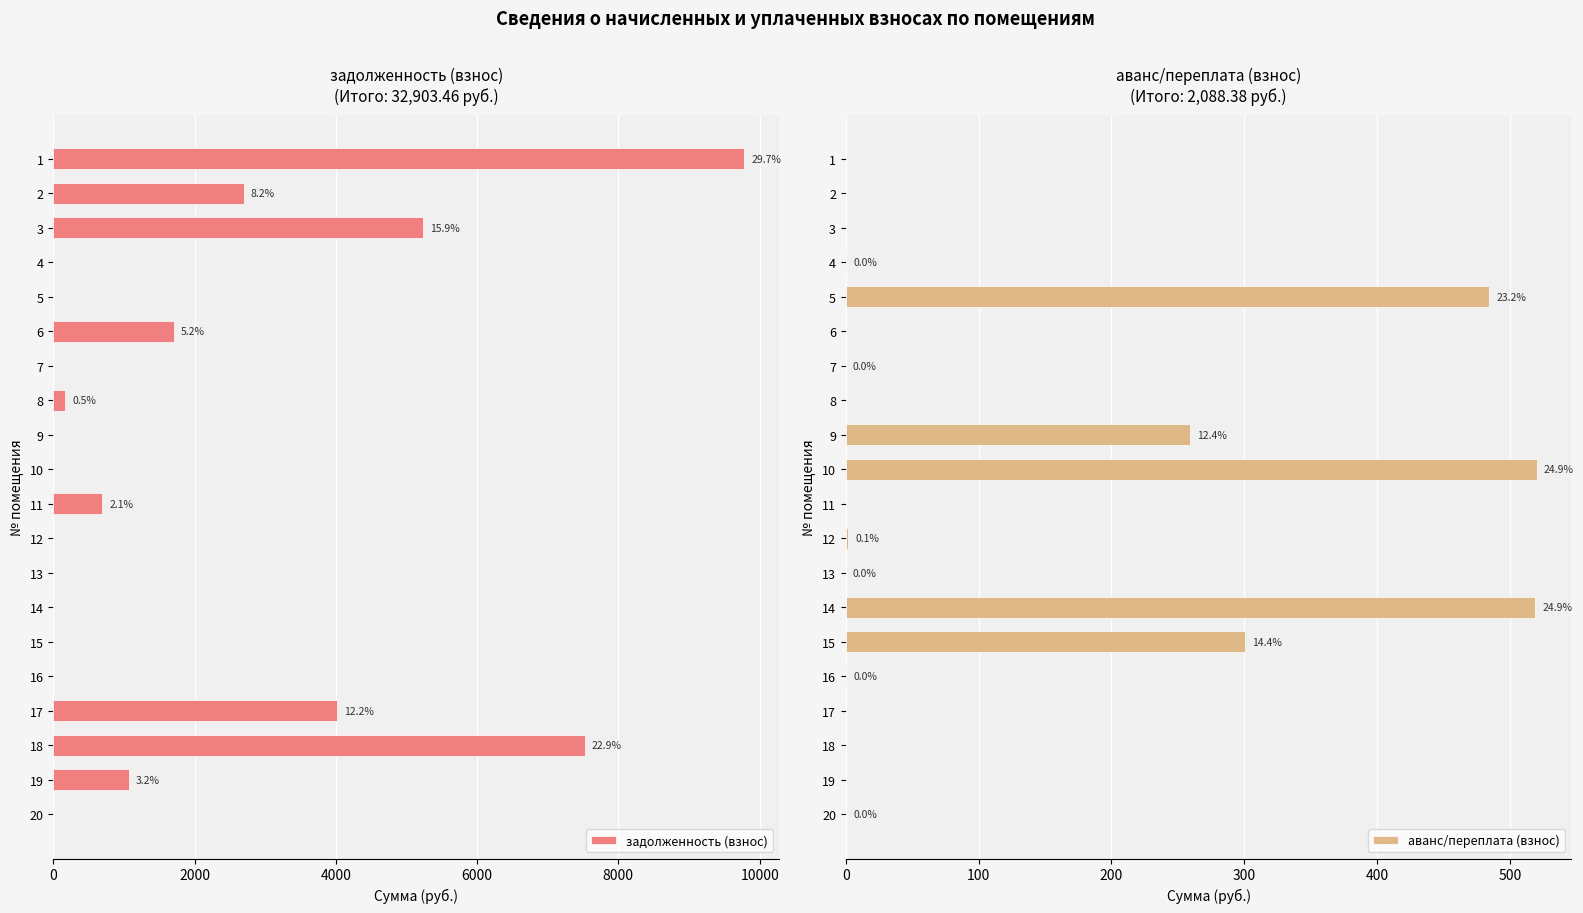

Which series has the largest total across all categories?

задолженность (взнос)